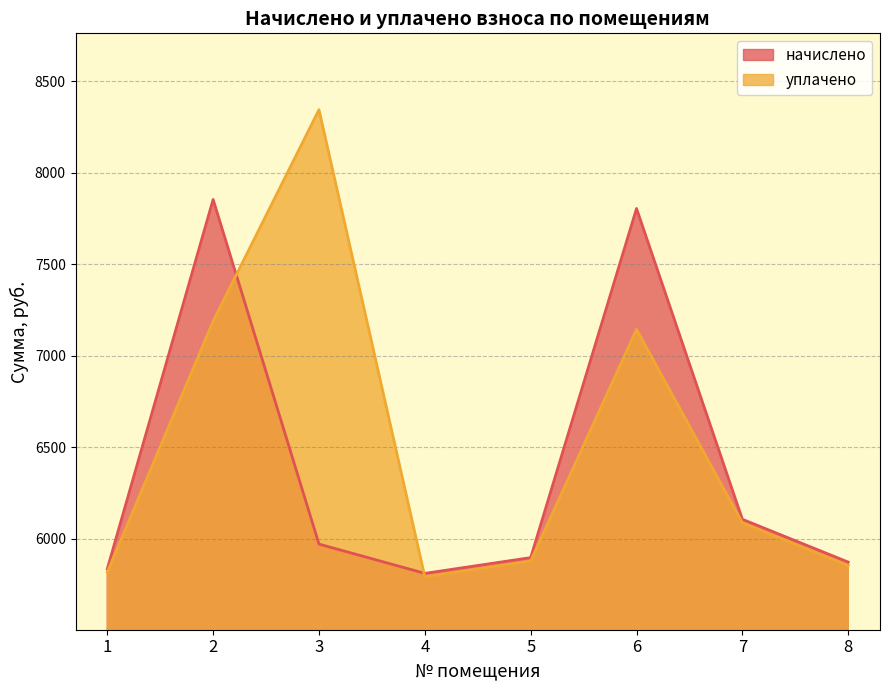

What are all the series names shown in the legend?

начислено, уплачено